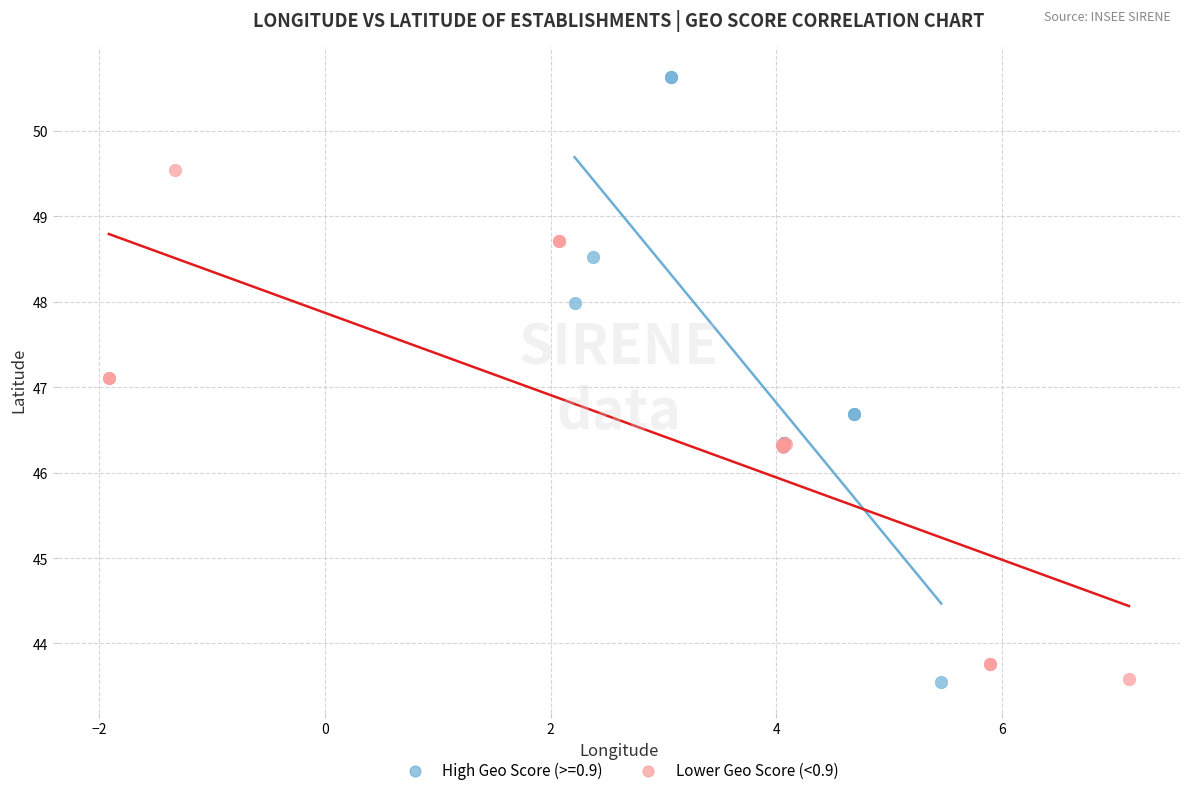

Which series contains the highest Y value?

High Geo Score (>=0.9)